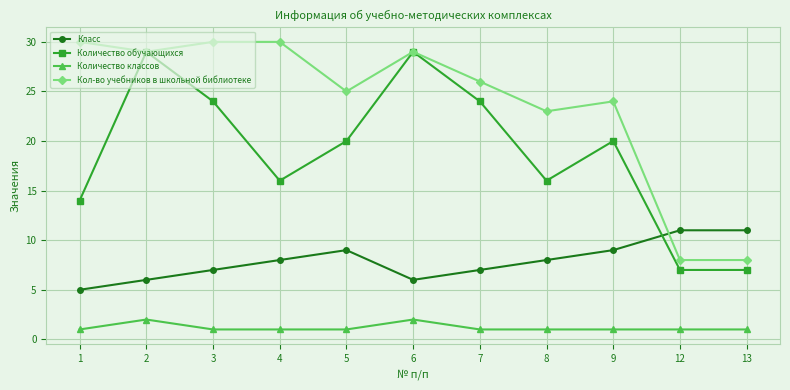

Where is the first local minimum for Класс?

6